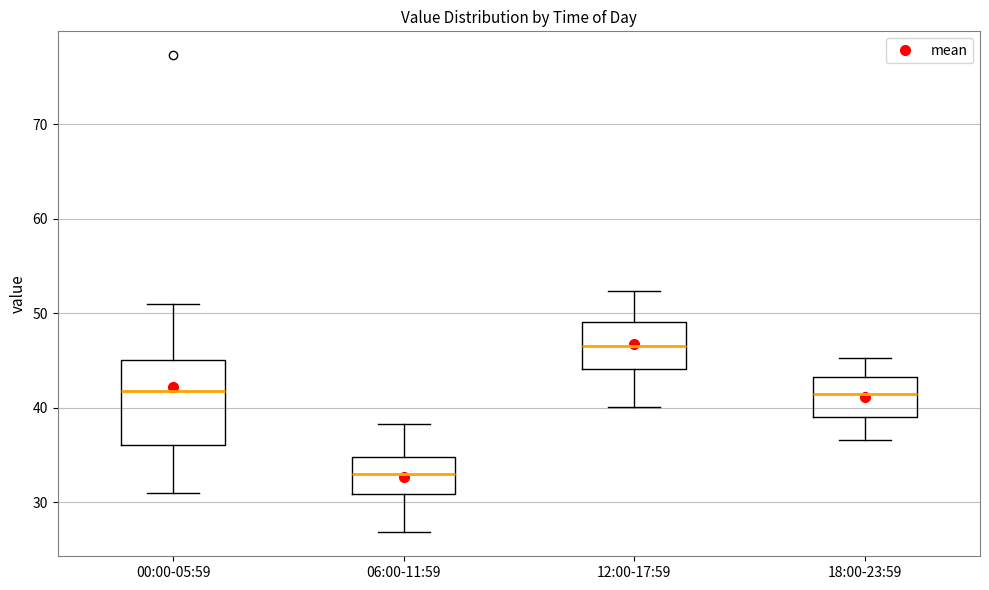

Reading left to right, transcribe this box plot: for each box, give where its median line is, the range the box spans, and where its two whiskers end, as read against the y-axis. The values are not printed on the chart, so give them approximately, as read against the axis.

00:00-05:59: median 42, box 36 to 45, whiskers 31 to 51
06:00-11:59: median 33, box 31 to 35, whiskers 27 to 38
12:00-17:59: median 47, box 44 to 49, whiskers 40 to 52
18:00-23:59: median 41, box 39 to 43, whiskers 37 to 45